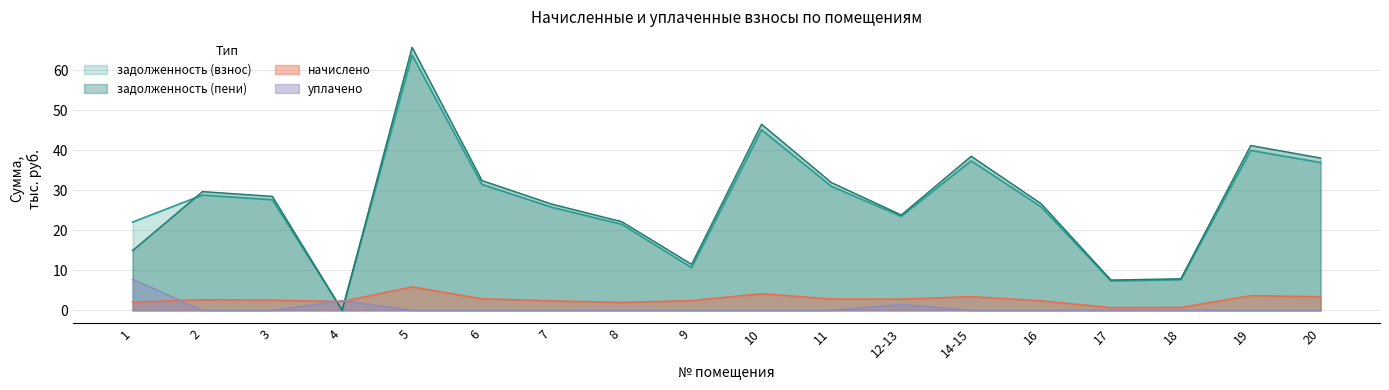

Where is the first local minimum for задолженность (пени)?

4